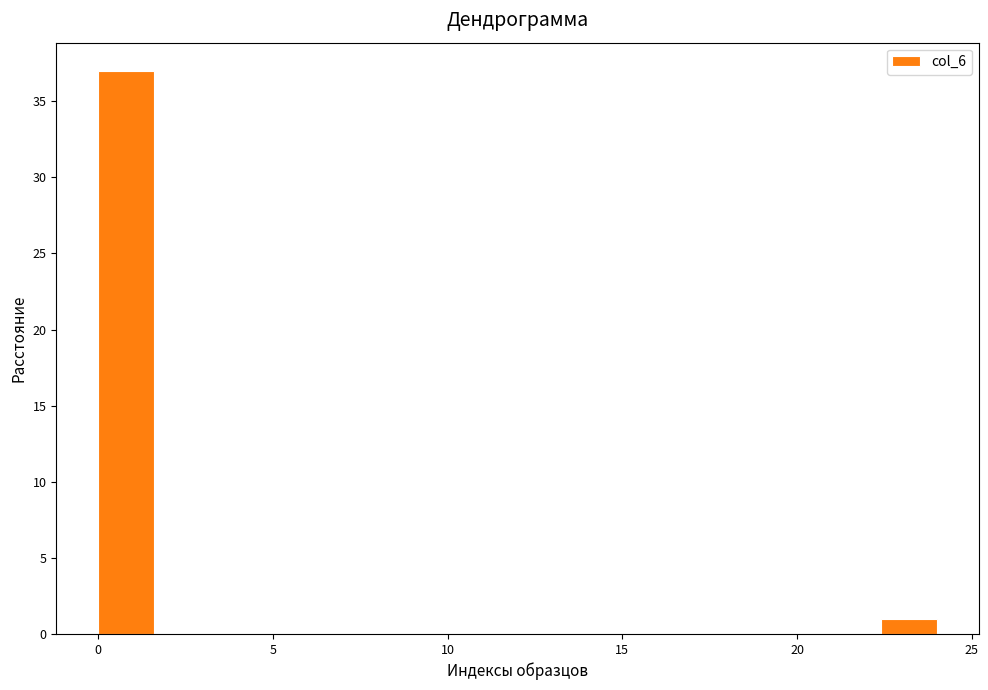

Around what value on the x-axis is the tallest bar? Give the approximate position of its centre, as read against the axis.

1.0